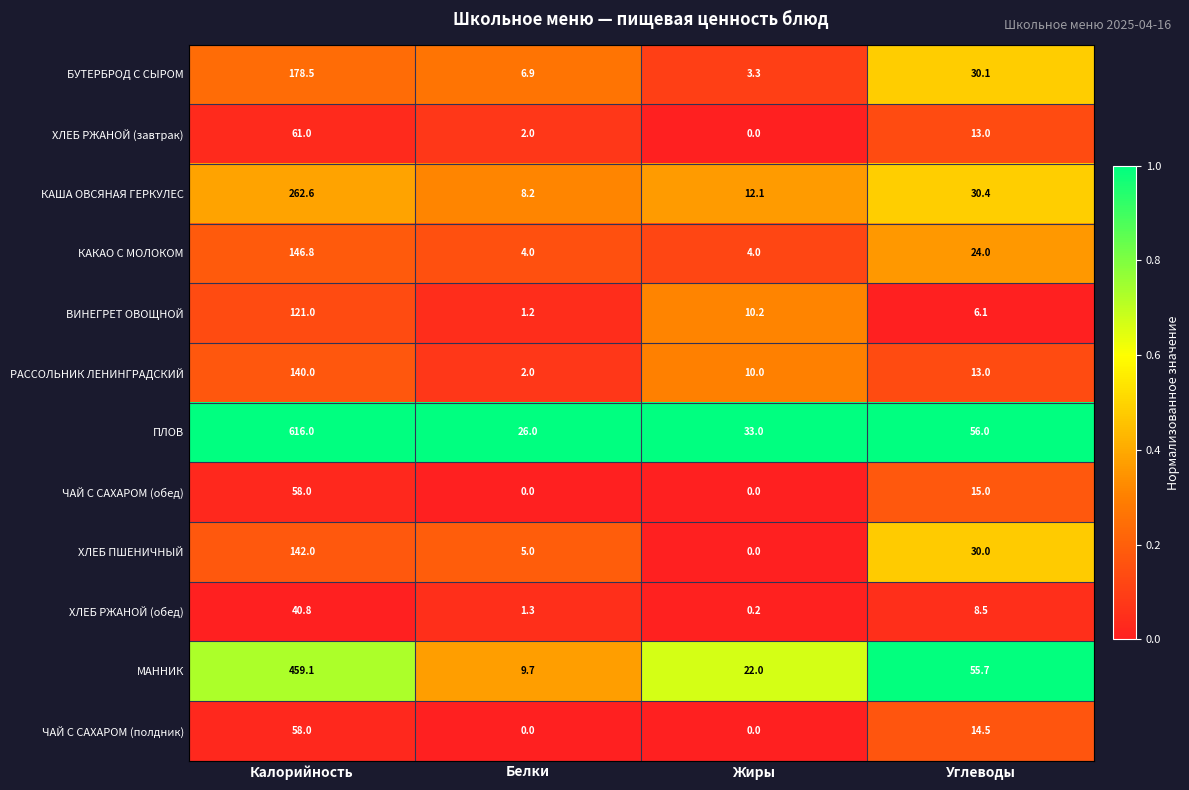

What is the minimum value for ВИНЕГРЕТ ОВОЩНОЙ?

1.2